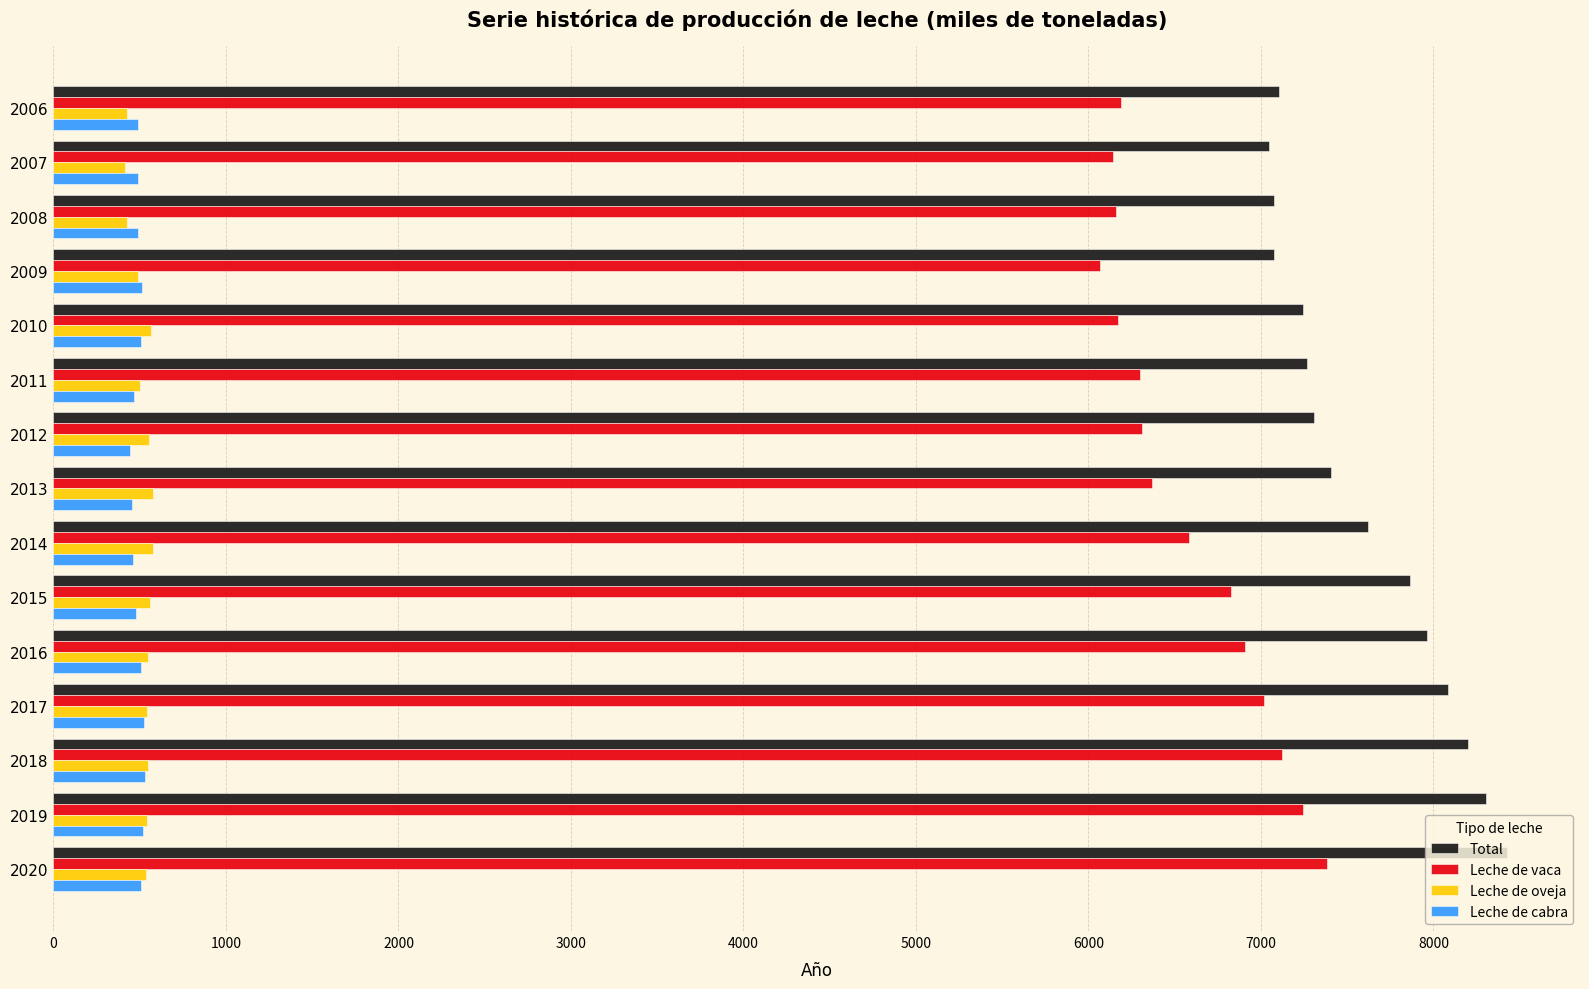

What is the average value of the Total series?

7600.0